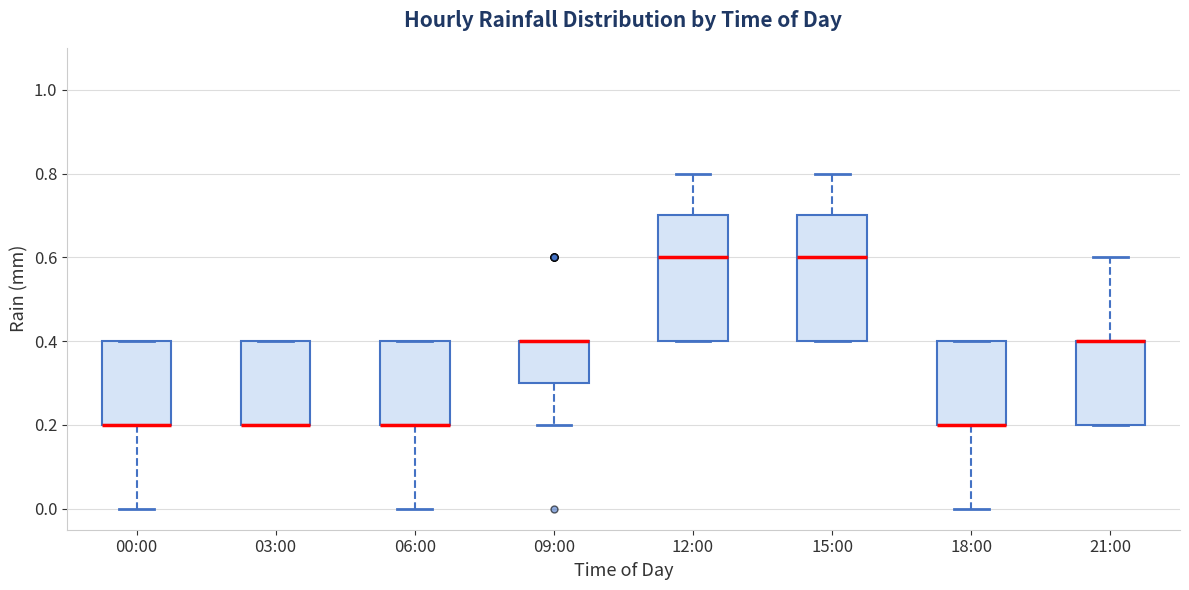

Reading left to right, read every box against the y-axis: the position of its median line, the range the box covers, and the ends of its whiskers. The values are not printed on the chart, so give them approximately, as read against the axis.

00:00: median 0.2 (drawn on the box's lower edge), box 0.2 to 0.4, whiskers 0.0 to 0.4
03:00: median 0.2 (drawn on the box's lower edge), box 0.2 to 0.4, whiskers 0.2 to 0.4
06:00: median 0.2 (drawn on the box's lower edge), box 0.2 to 0.4, whiskers 0.0 to 0.4
09:00: median 0.4 (drawn on the box's upper edge), box 0.3 to 0.4, whiskers 0.2 to 0.4
12:00: median 0.6, box 0.4 to 0.7, whiskers 0.4 to 0.8
15:00: median 0.6, box 0.4 to 0.7, whiskers 0.4 to 0.8
18:00: median 0.2 (drawn on the box's lower edge), box 0.2 to 0.4, whiskers 0.0 to 0.4
21:00: median 0.4 (drawn on the box's upper edge), box 0.2 to 0.4, whiskers 0.2 to 0.6